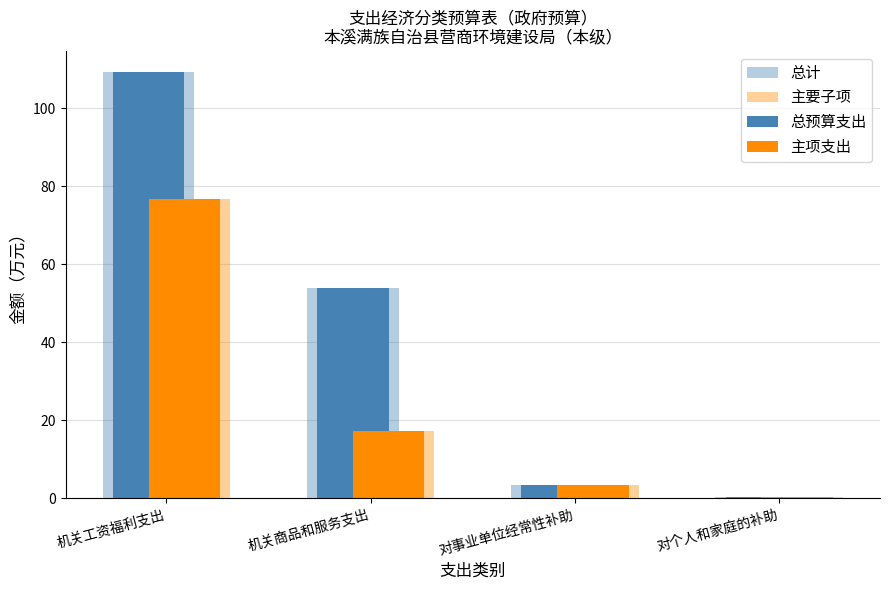

What position from the left is 对个人和家庭的补助?

4